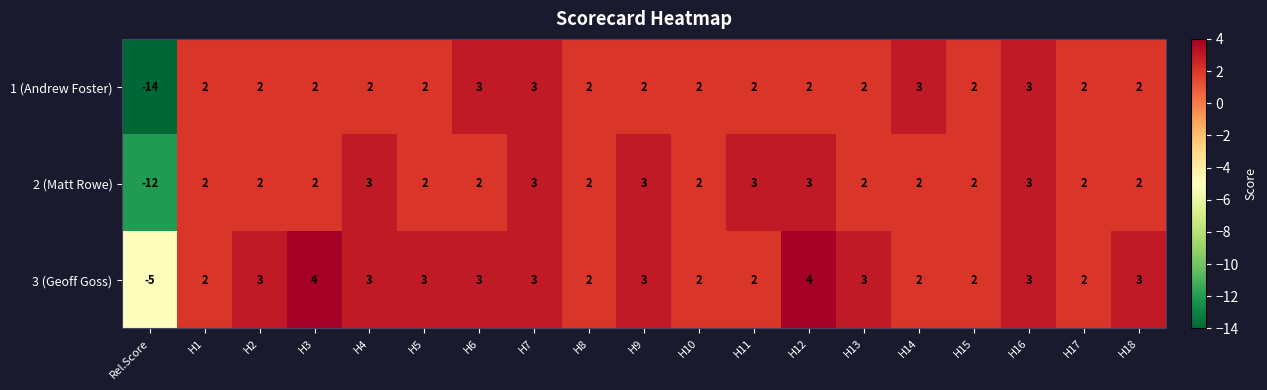

Which series has the widest spread of values?

1 (Andrew Foster)